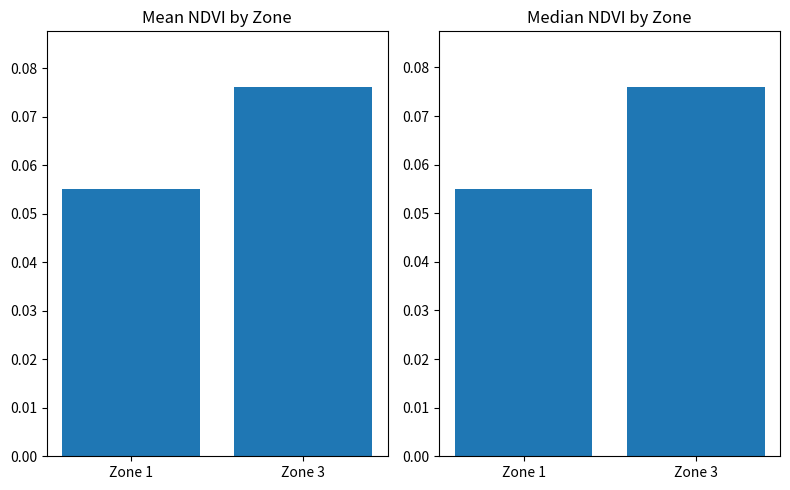

Reading left to right, extract all data points from this chart.

Mean NDVI: Zone 1=0.1	Zone 3=0.1
Median NDVI: Zone 1=0.1	Zone 3=0.1